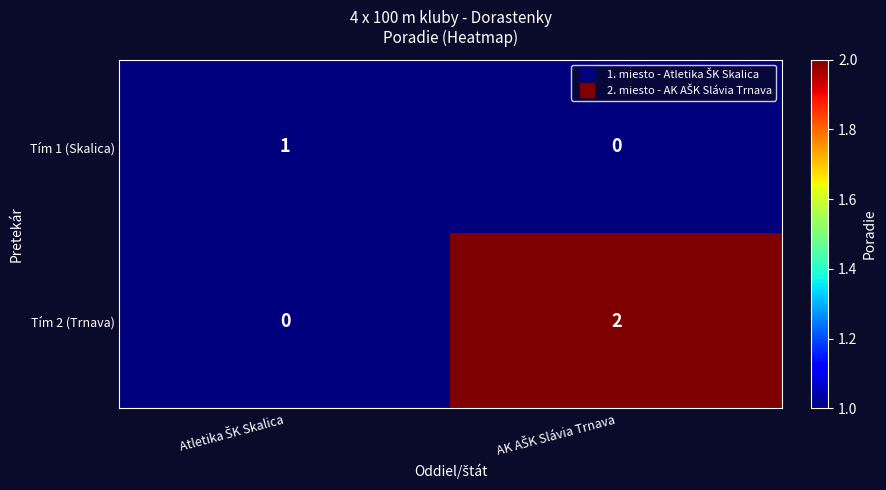

Which series has the largest total across all categories?

Tím 2 (Trnava)